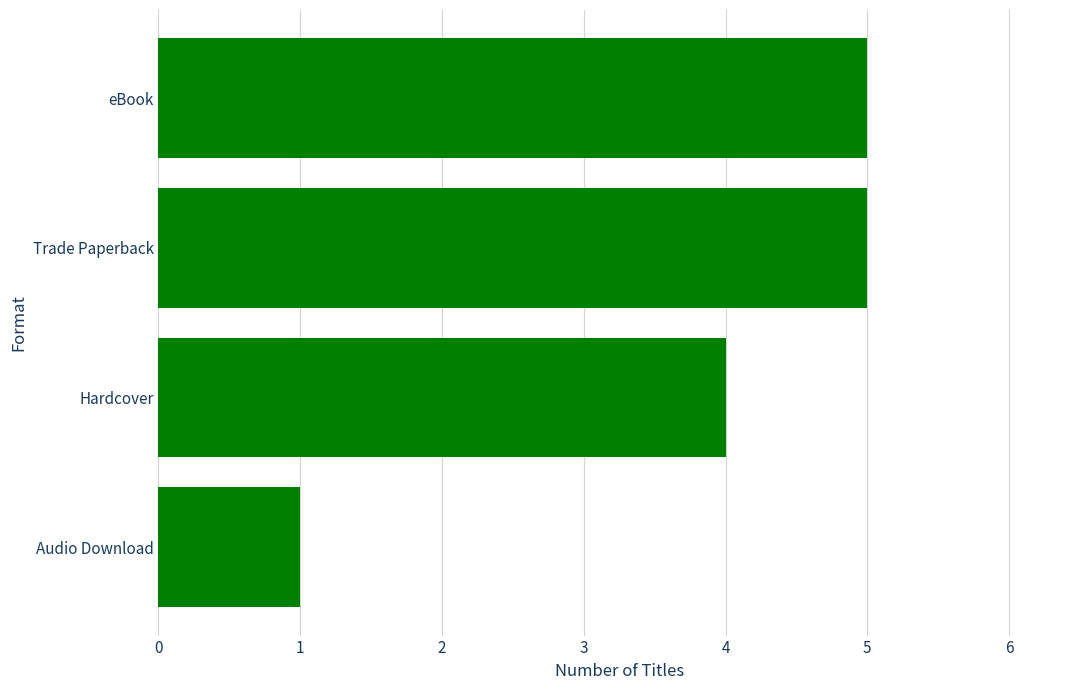

What is the label of the 3rd bar from the bottom?

Trade Paperback